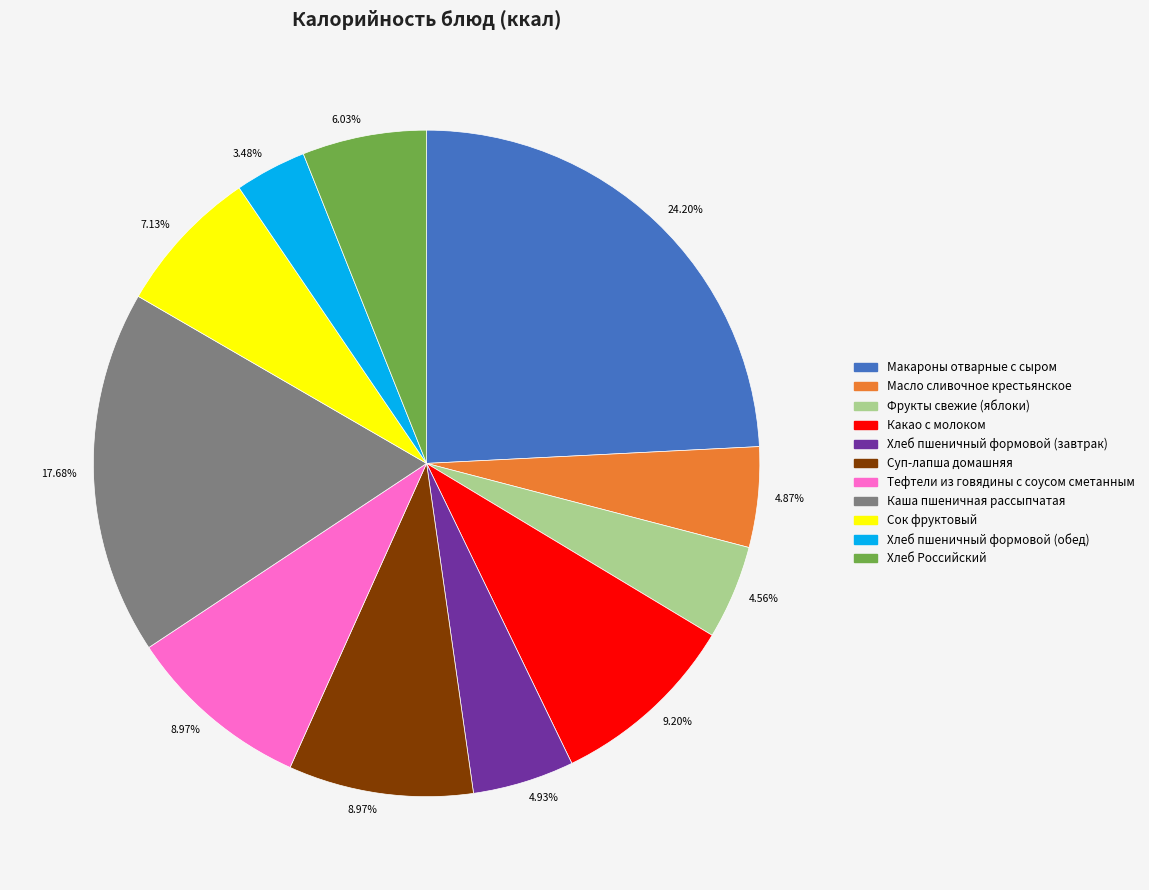

Is there a majority slice in this chart?

No